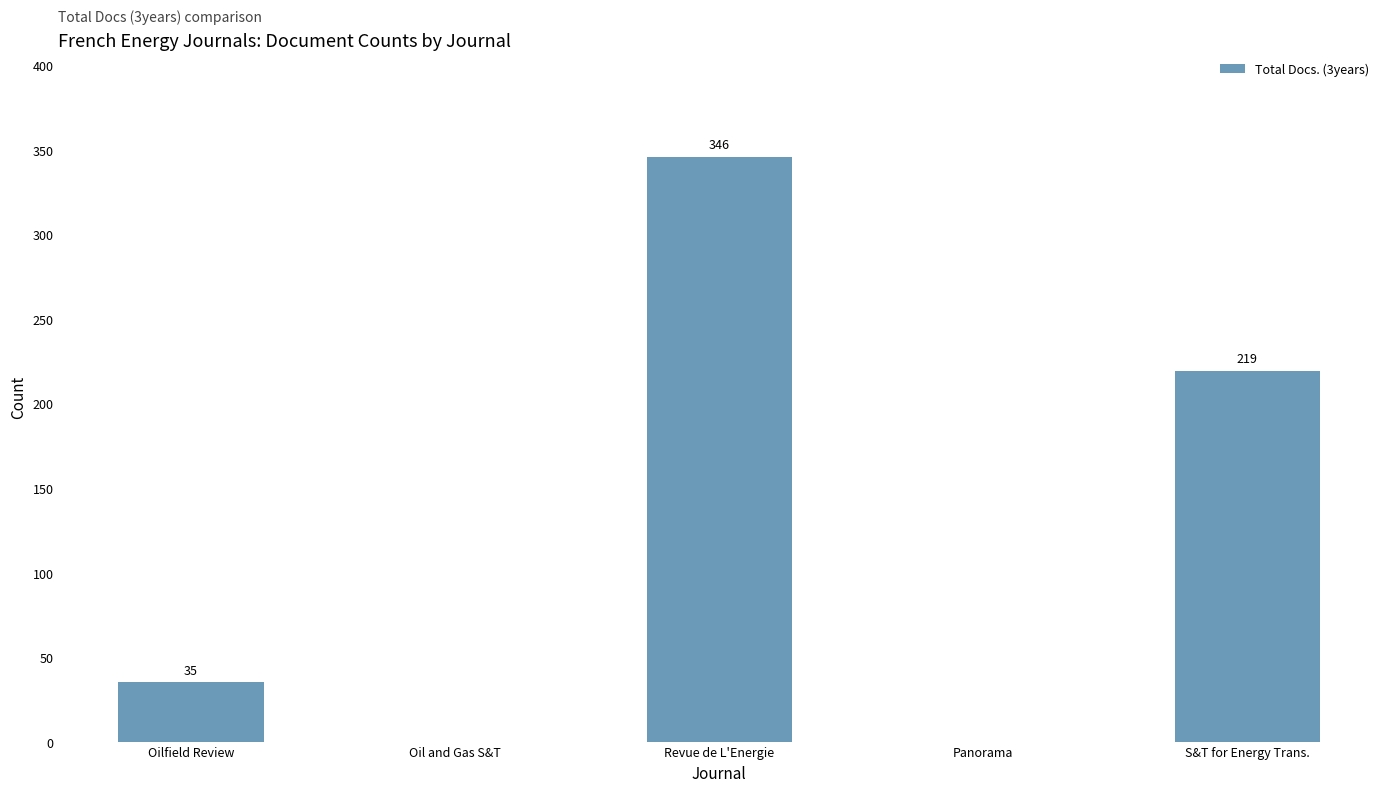

Which has a higher value, Revue de L'Energie or S&T for Energy Trans.?

Revue de L'Energie